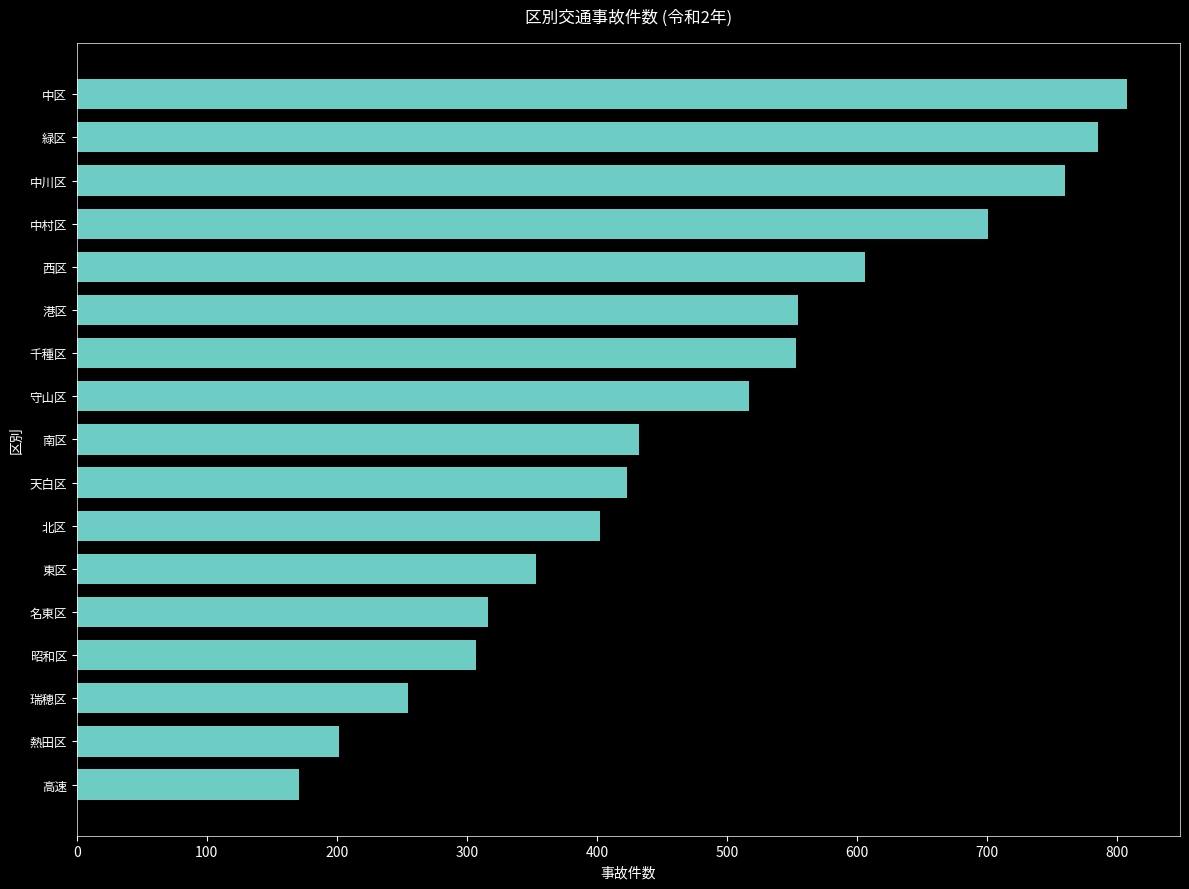

How many data points are less than 432?

8